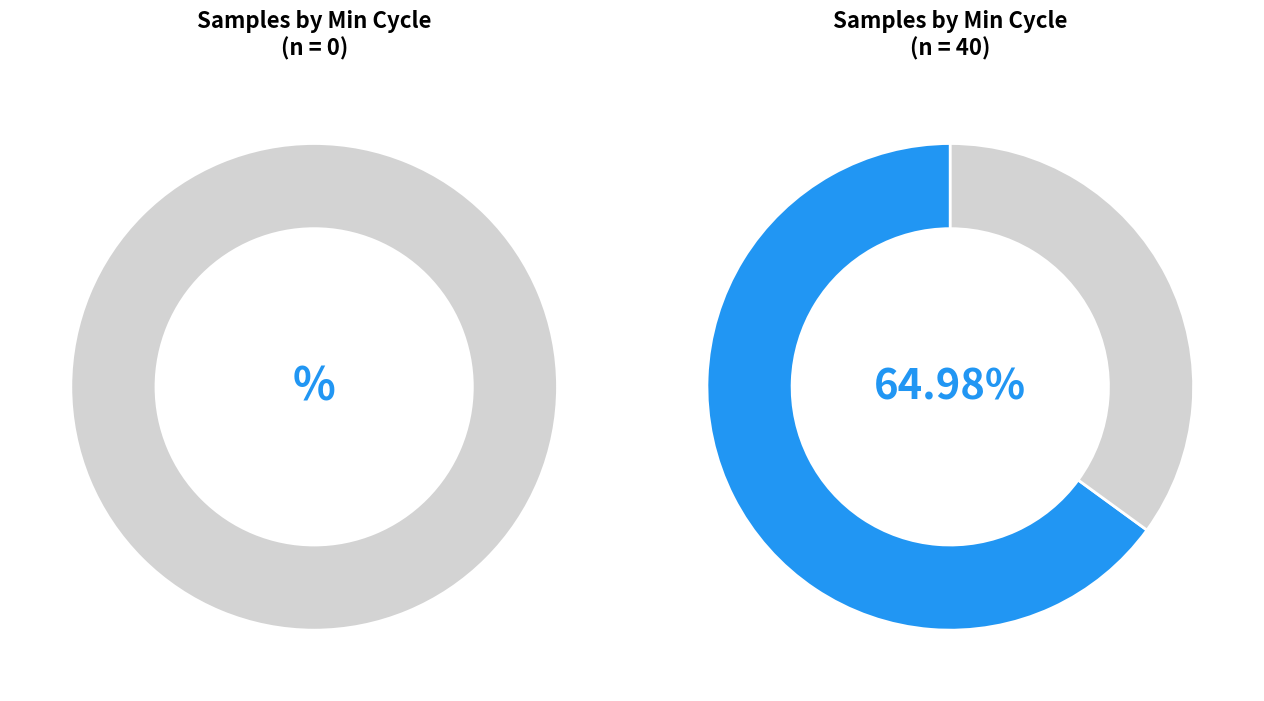

Does 37 represent more than half of the total?

No